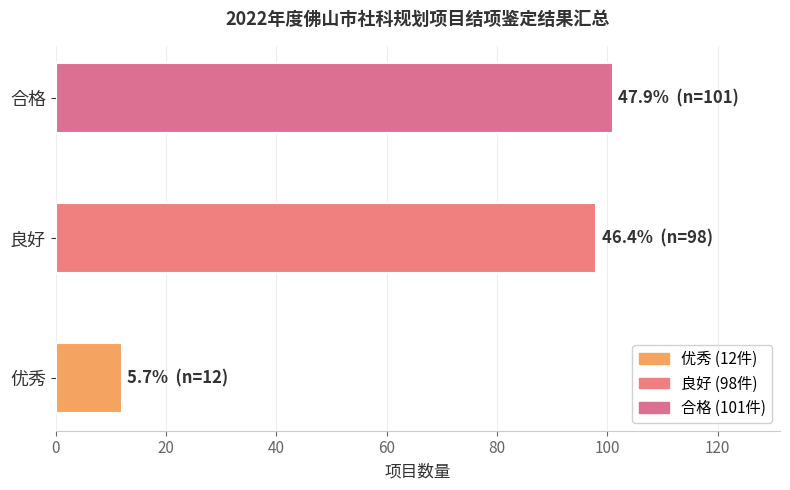

Rank the categories by value from lowest to highest.

优秀, 良好, 合格